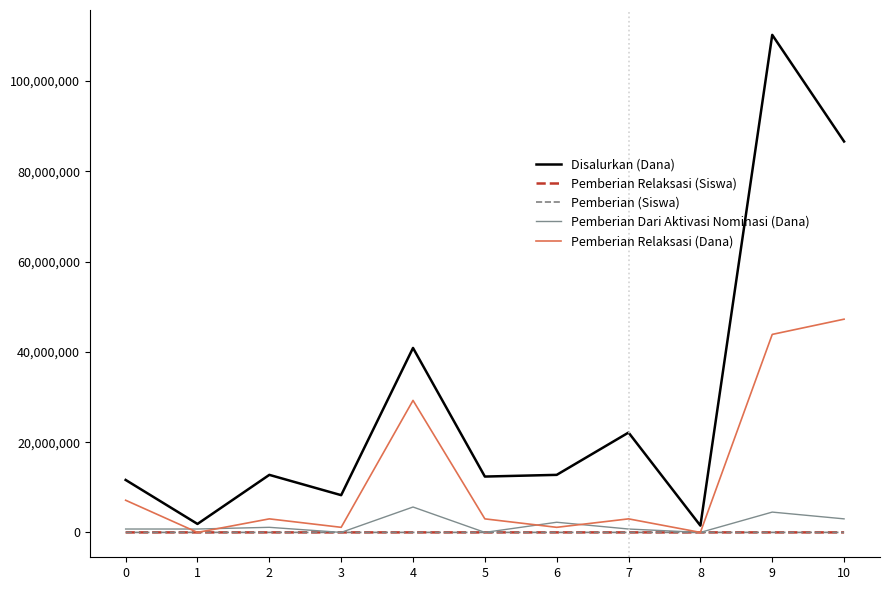

What is the sum of all Pemberian Relaksasi (Dana) values?

138750000